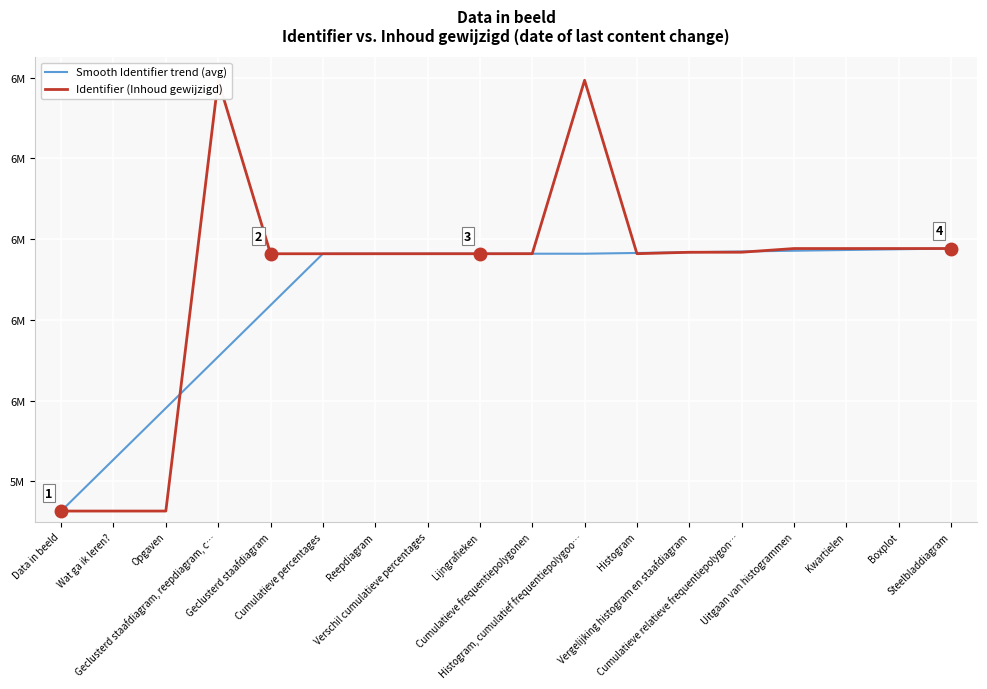

What are all the series names shown in the legend?

Smooth Identifier trend (avg), Identifier (Inhoud gewijzigd)